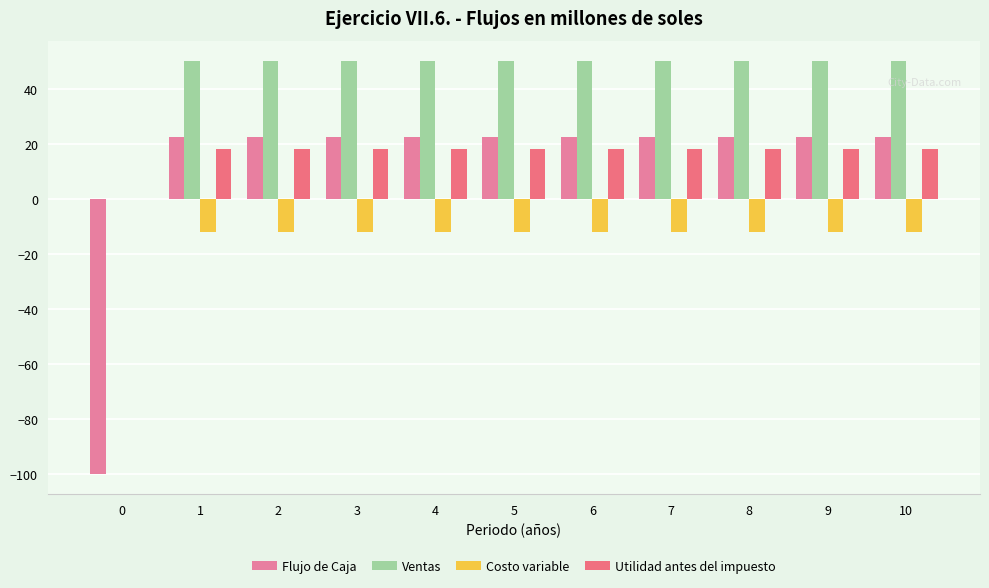

What is the value of the Flujo de Caja bar at the 5th from the left?

22.6